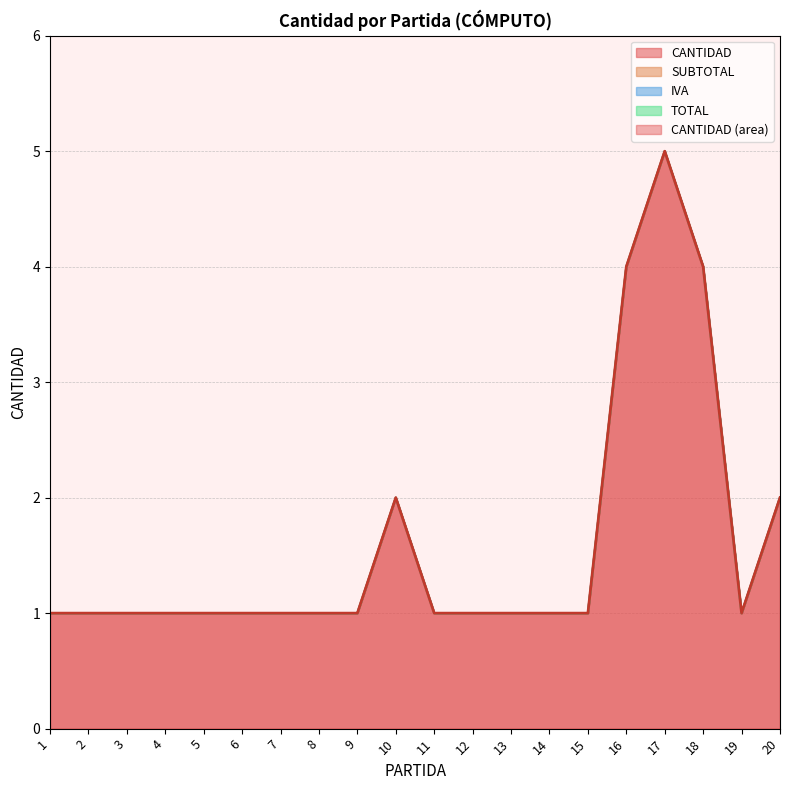

Which category has the lowest value in the CANTIDAD series?

1